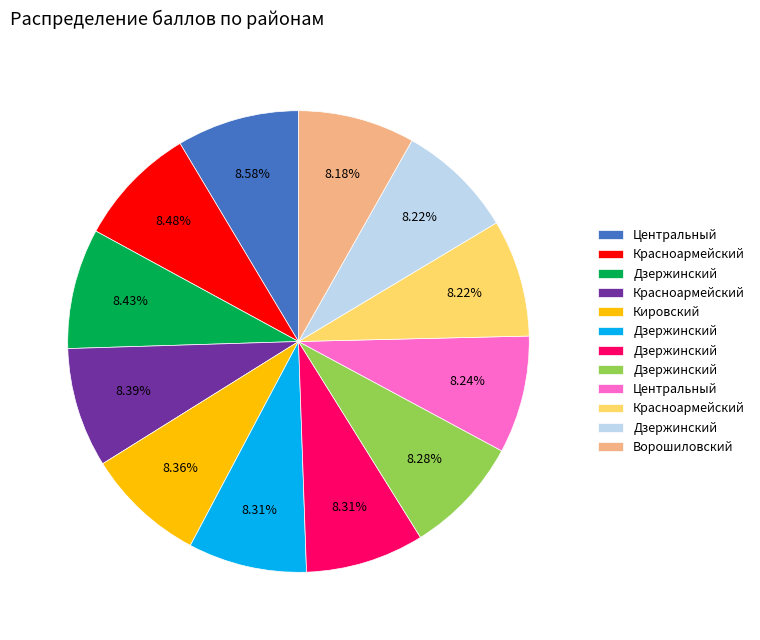

Is there any slice that represents more than half of the pie?

No